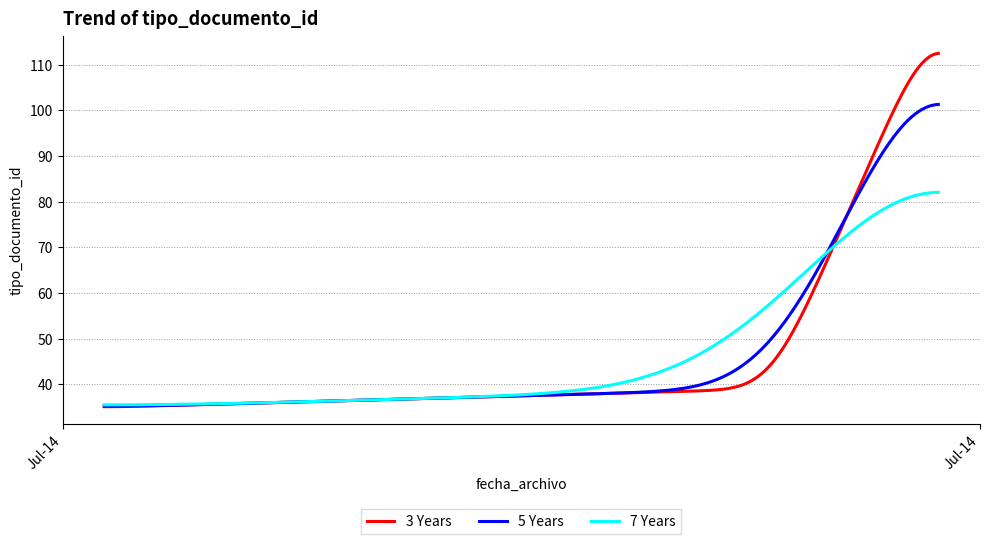

How many lines are shown in the chart?

3